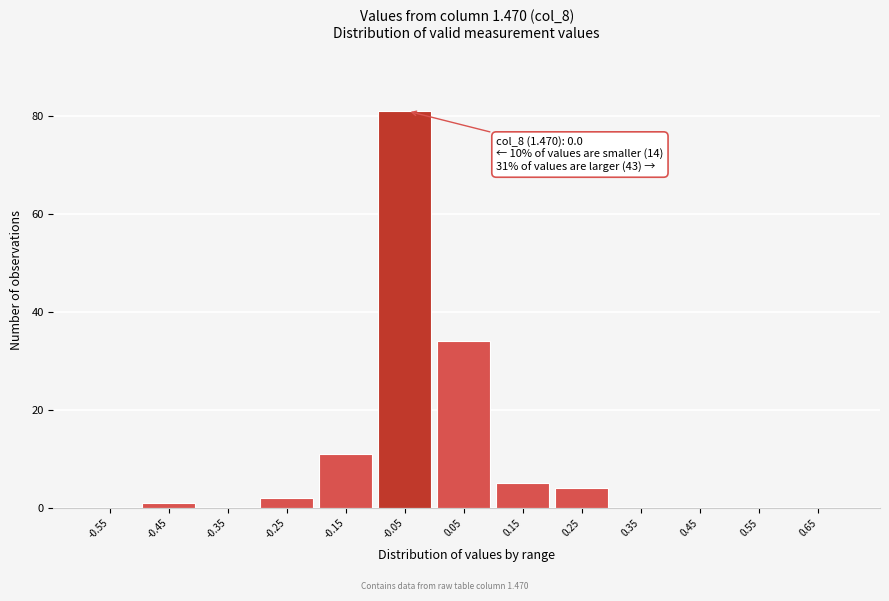

Reading left to right, what are all the values shown in this chart?

-0.55=0	-0.45=1	-0.35=0	-0.25=2	-0.15=11	-0.05=81	0.05=34	0.15=5	0.25=4	0.35=0	0.45=0	0.55=0	0.65=0